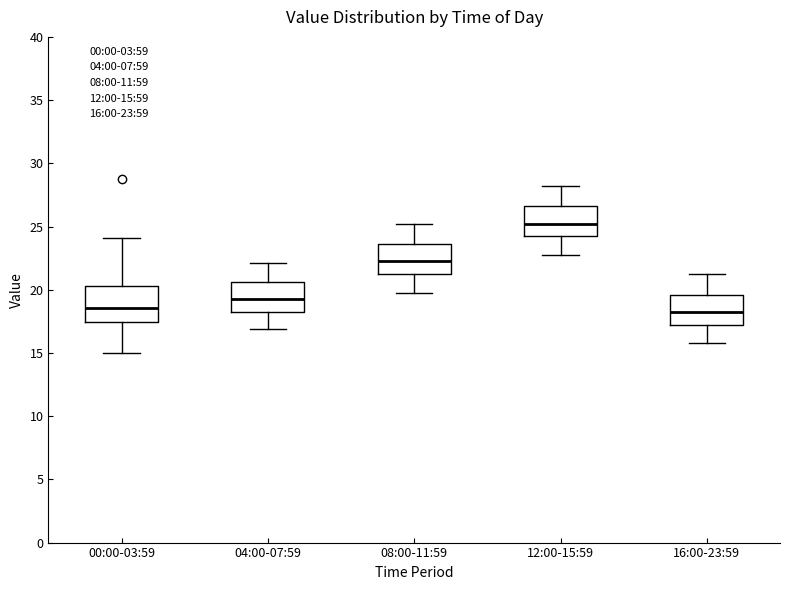

Reading left to right, read every box against the y-axis: the position of its median line, the range the box covers, and the ends of its whiskers. The values are not printed on the chart, so give them approximately, as read against the axis.

00:00-03:59: median 18.5, box 17.5 to 20.5, whiskers 15.0 to 24.0
04:00-07:59: median 19.5, box 18.0 to 20.5, whiskers 17.0 to 22.0
08:00-11:59: median 22.0, box 21.0 to 23.5, whiskers 20.0 to 25.0
12:00-15:59: median 25.0, box 24.0 to 26.5, whiskers 23.0 to 28.0
16:00-23:59: median 18.0, box 17.0 to 19.5, whiskers 16.0 to 21.0